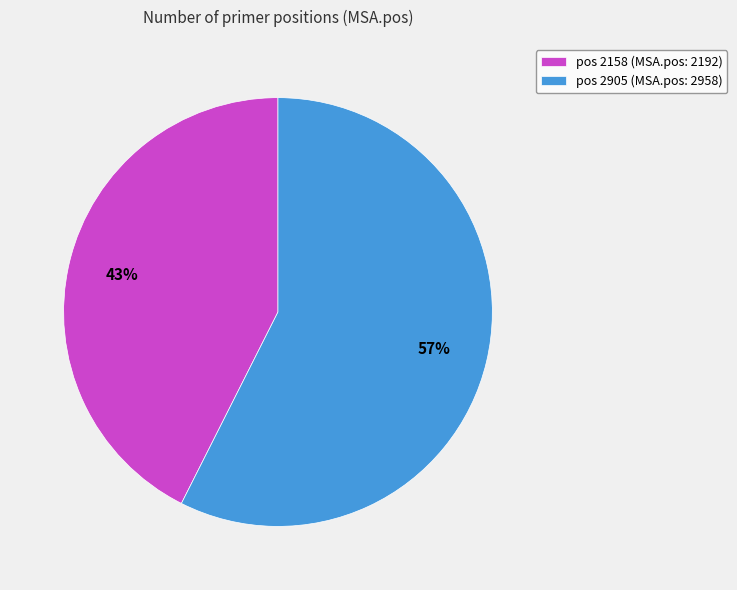

How many segments does this pie chart have?

2